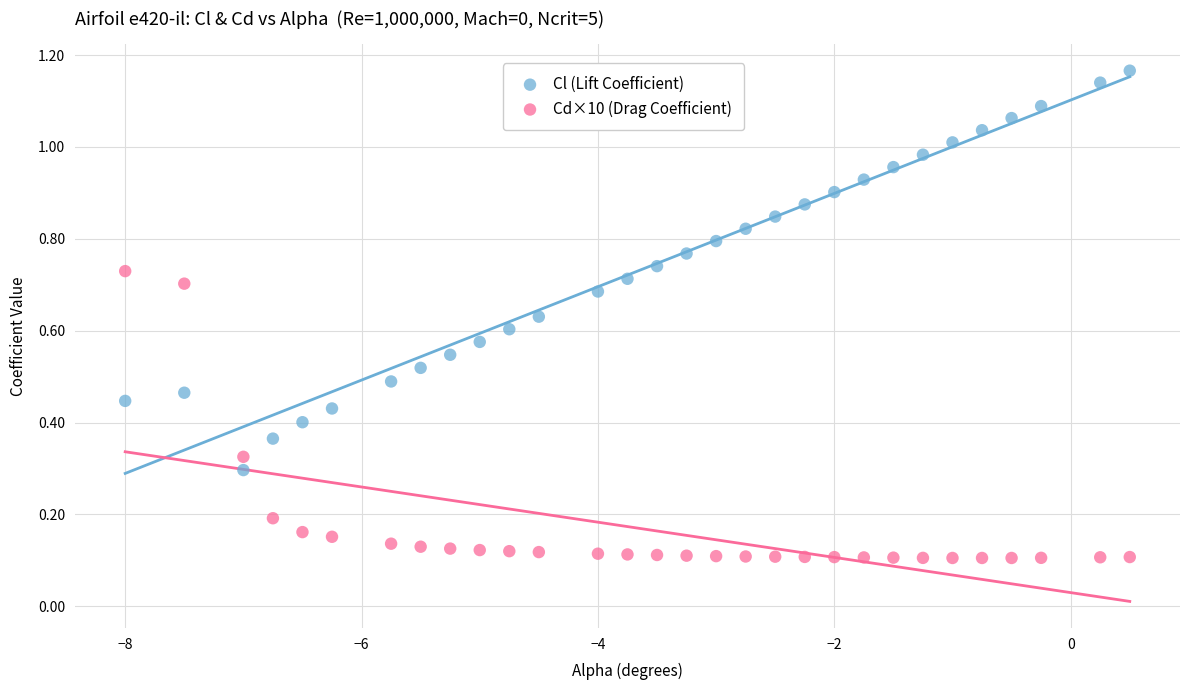

What are all the series names shown in the legend?

Cl (Lift Coefficient), Cd×10 (Drag Coefficient)